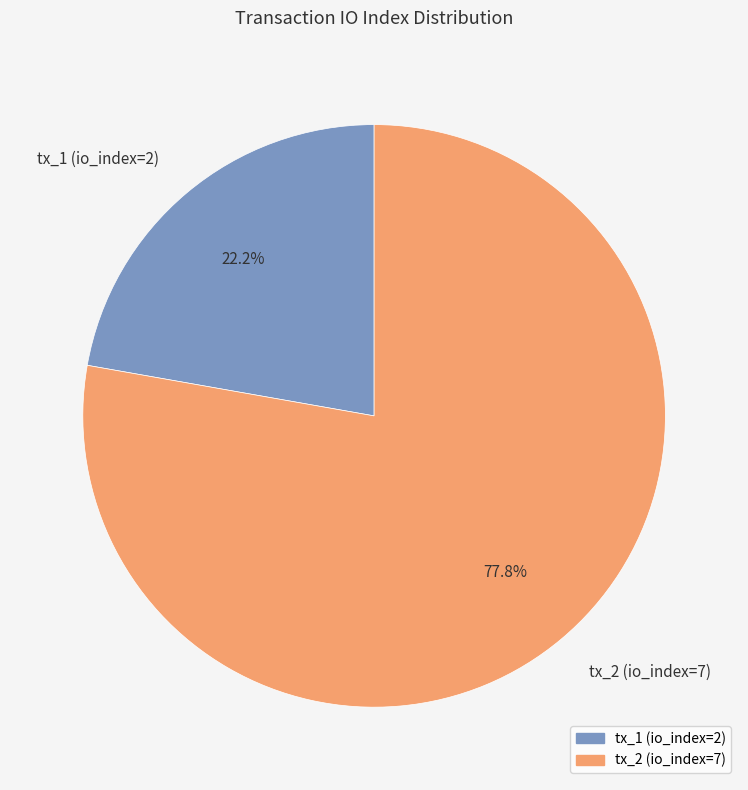

To the nearest percent, what percentage of the pie is tx_1 (io_index=2)?

22%